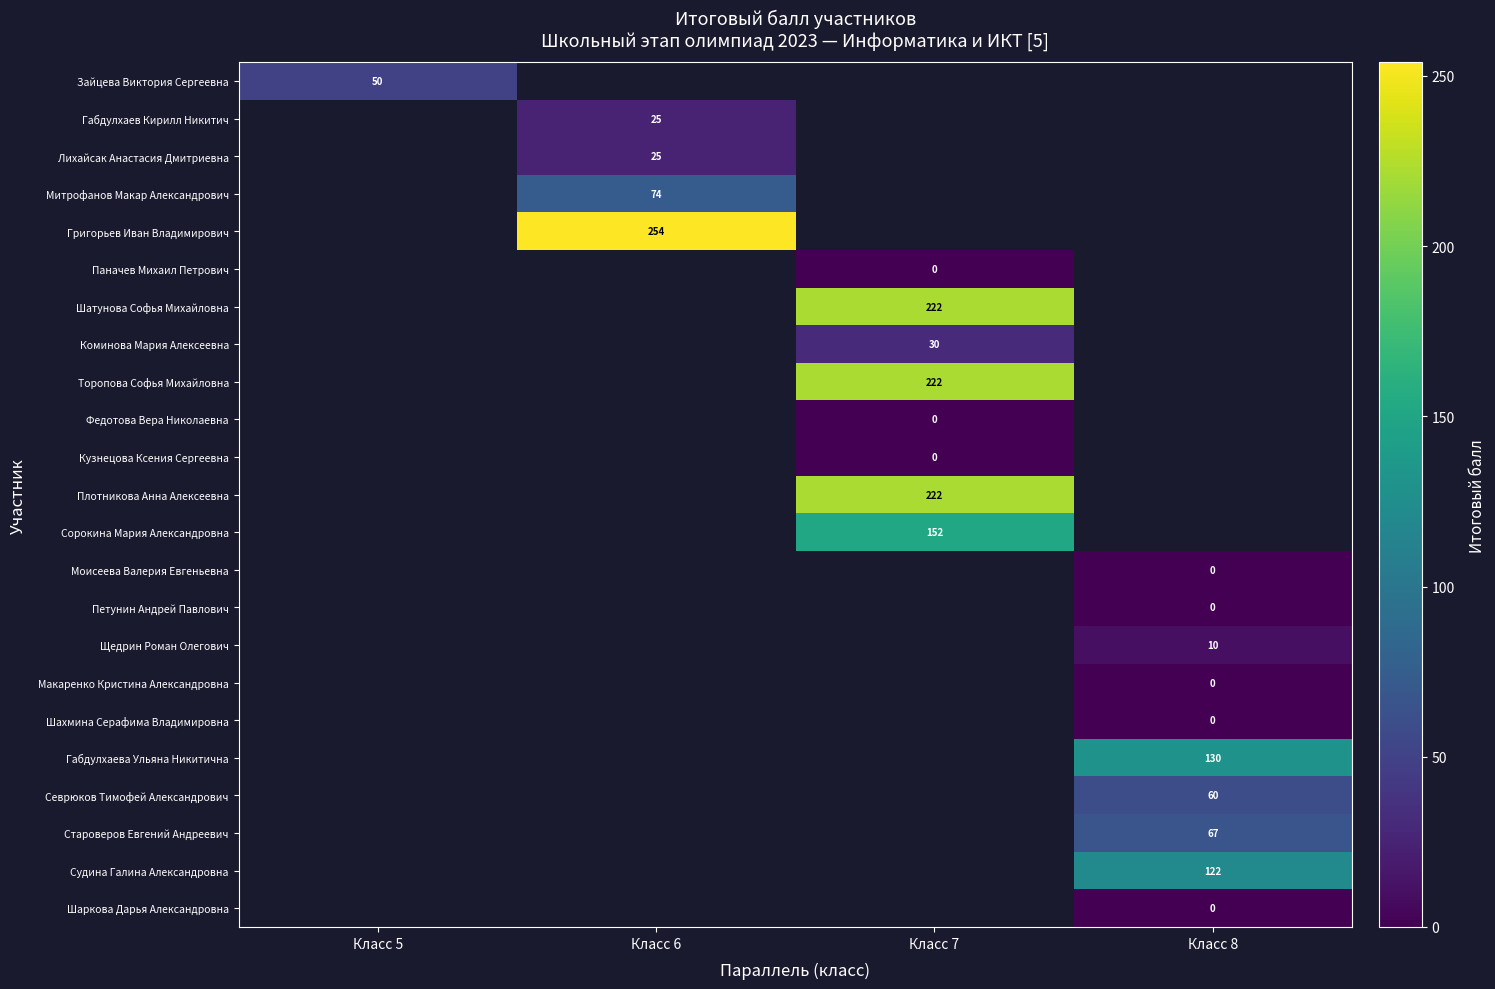

The value of Торопова Софья Михайловна at Класс 7 is 222. True or false?

True